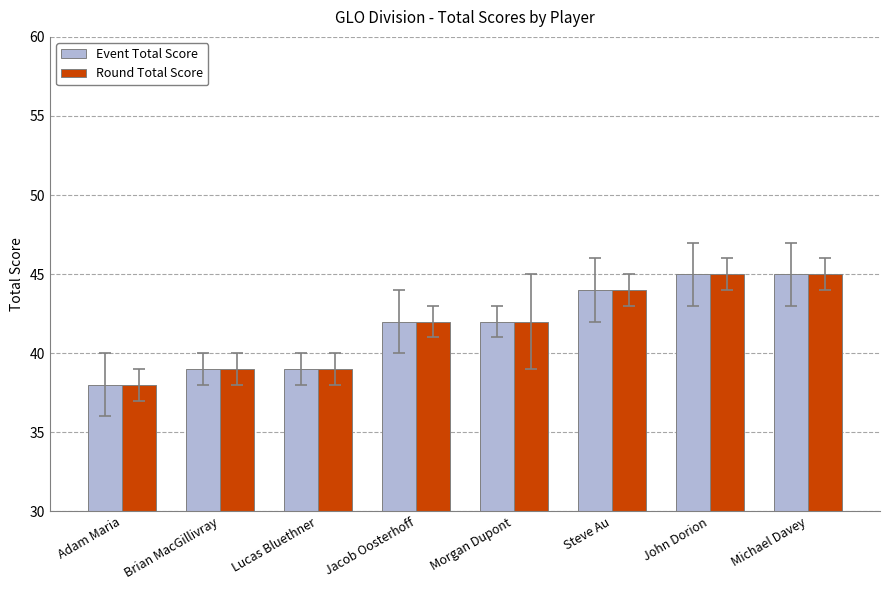

Read the Event Total Score value at John Dorion.

45